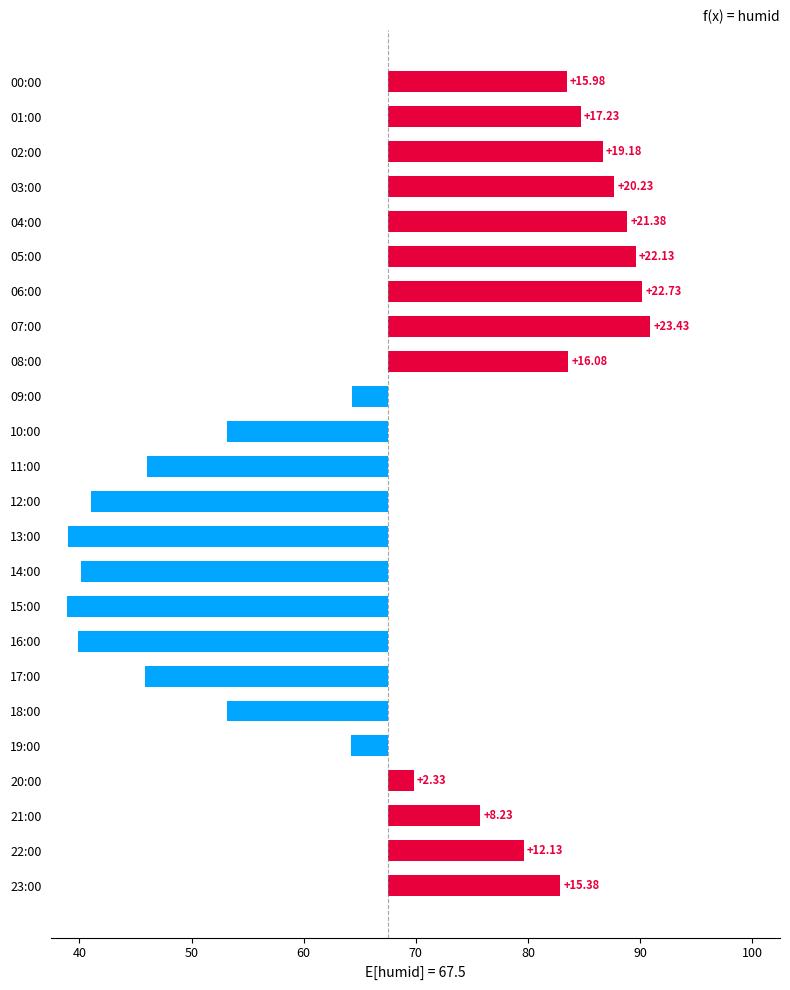

How many bars are there in total?

24